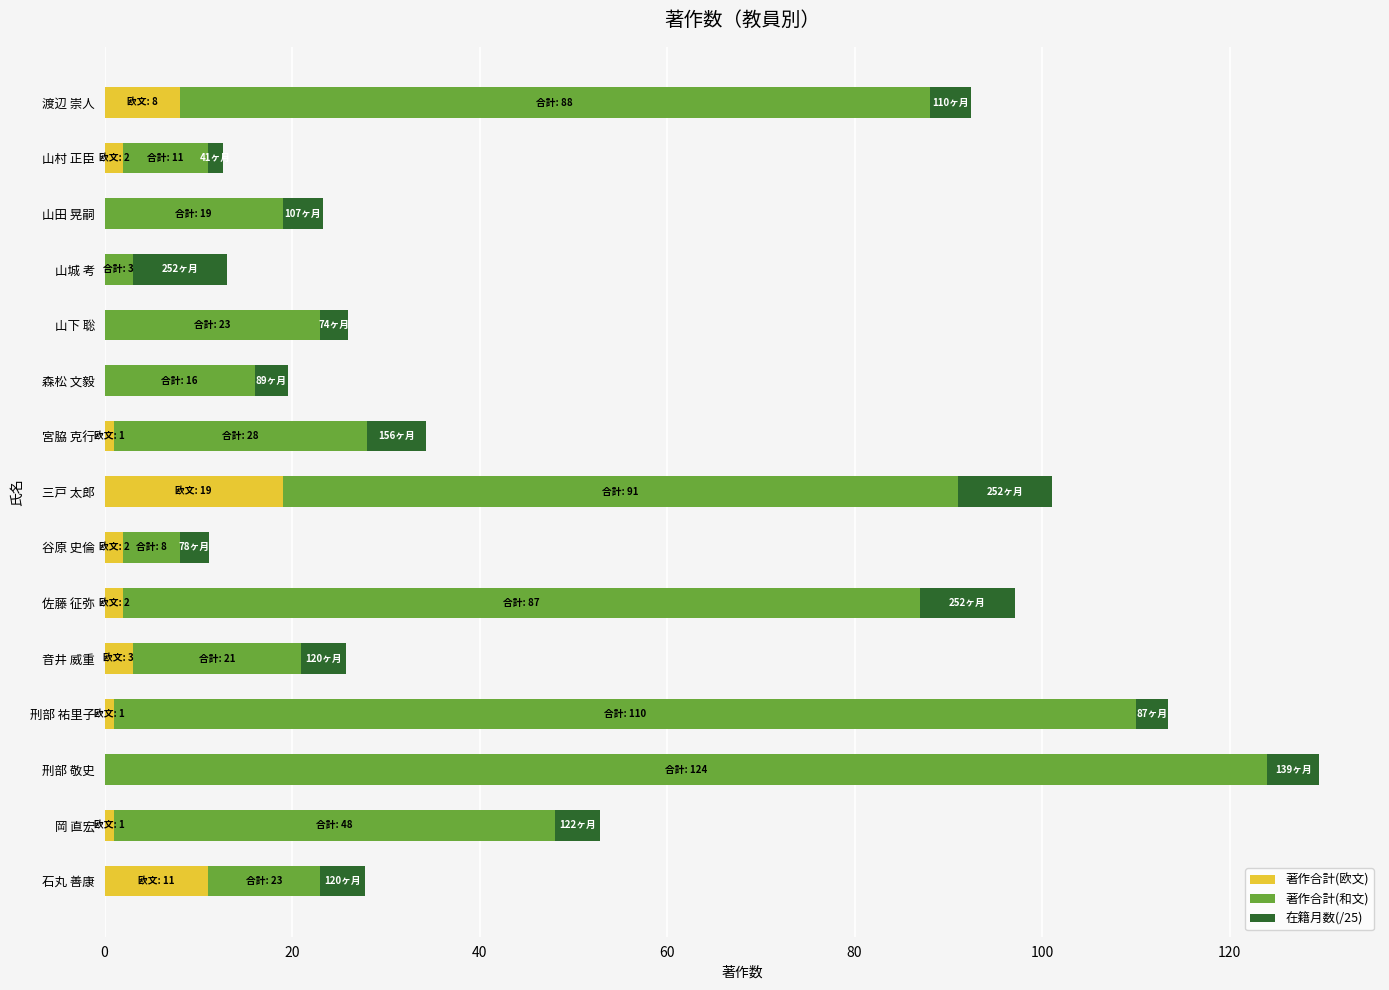

What is the total value across all series at 森松 文毅?

19.6